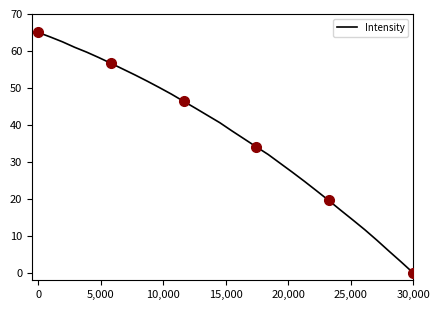

What is the maximum value for Intensity?

65.0